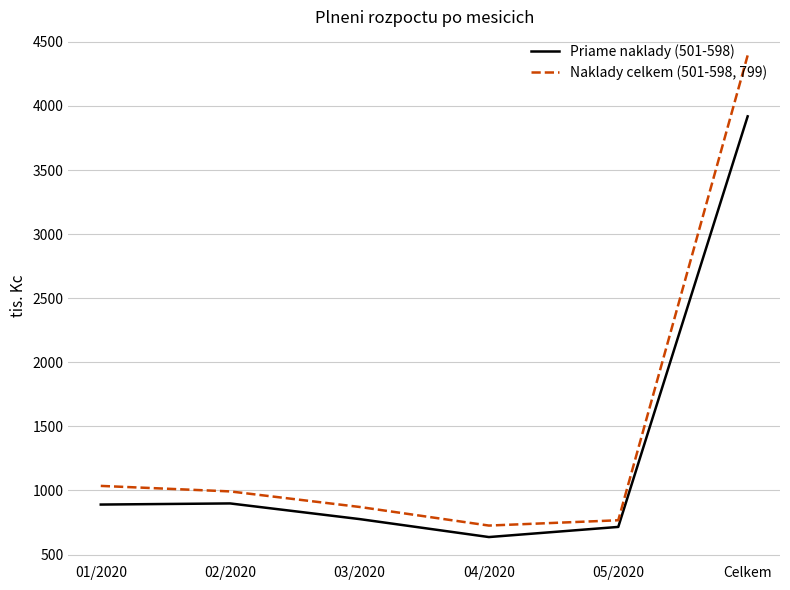

How many interior local valleys does the Priame naklady (501-598) series have?

1